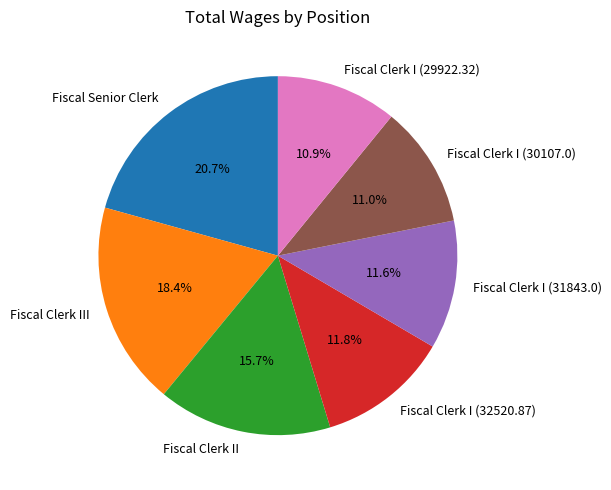

Which slice is the largest?

Fiscal Senior Clerk